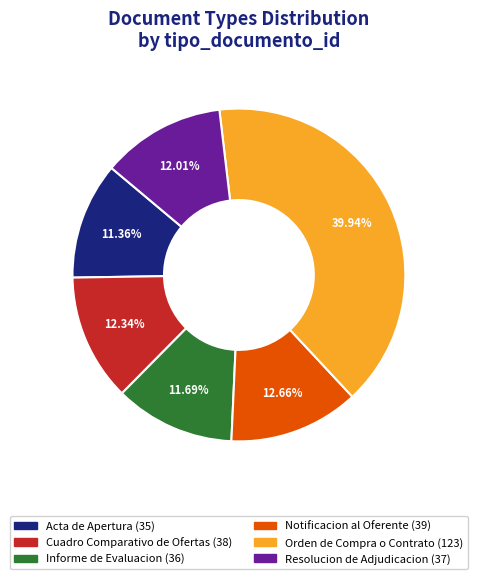

What is the largest slice in the pie chart?

Orden de Compra o Contrato